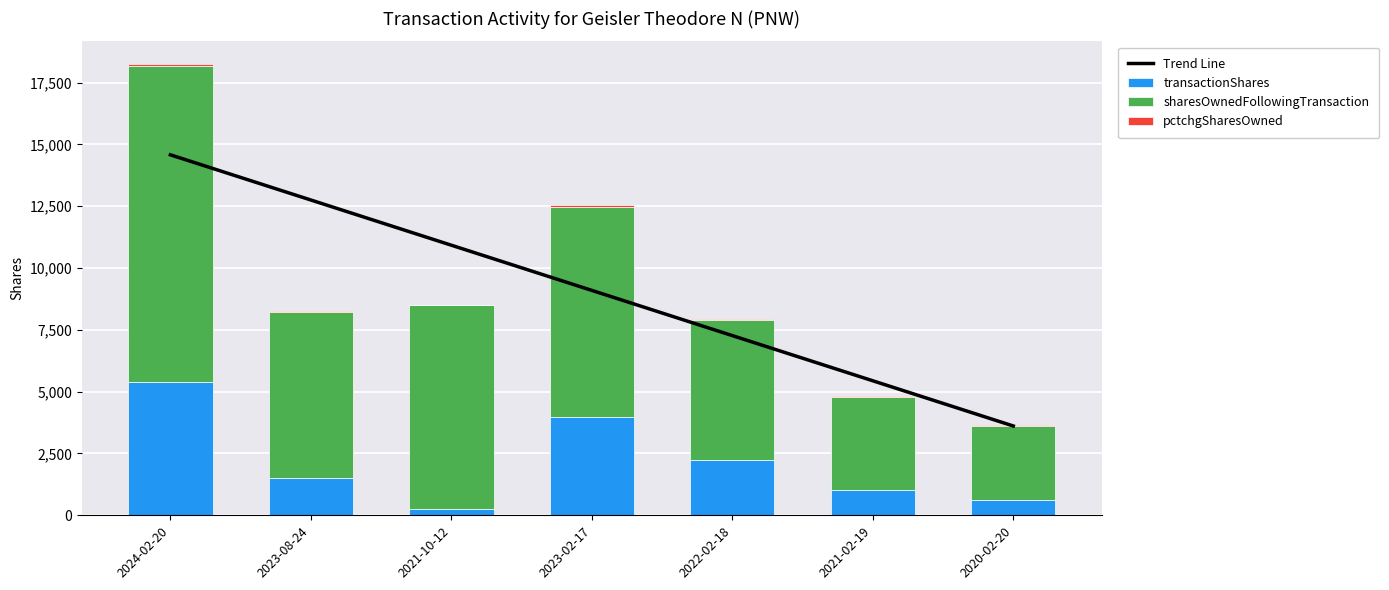

True or false: Trend Line has a value of 3612.4 at 2020-02-20.

True